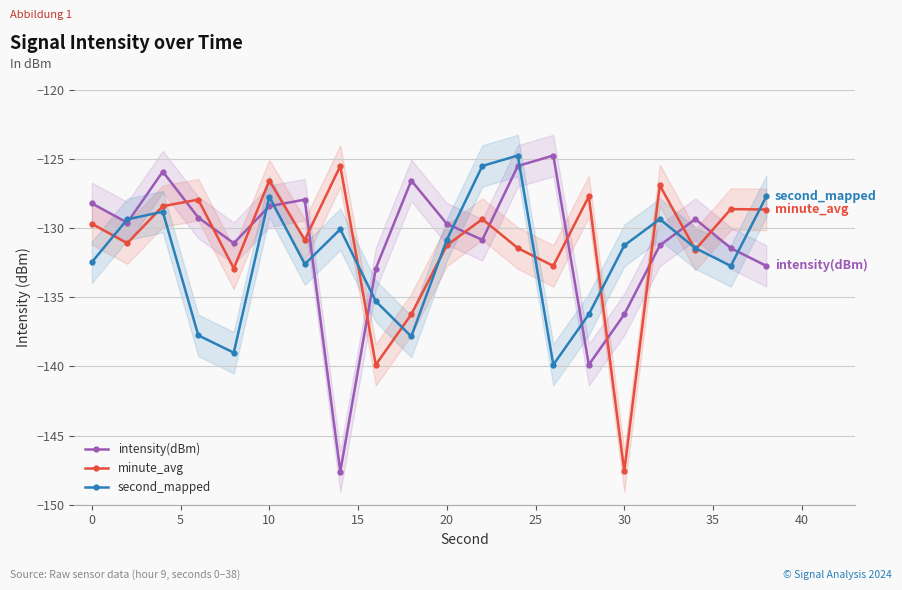

What is the difference between the second highest and second lowest values in the second_mapped series?

13.5